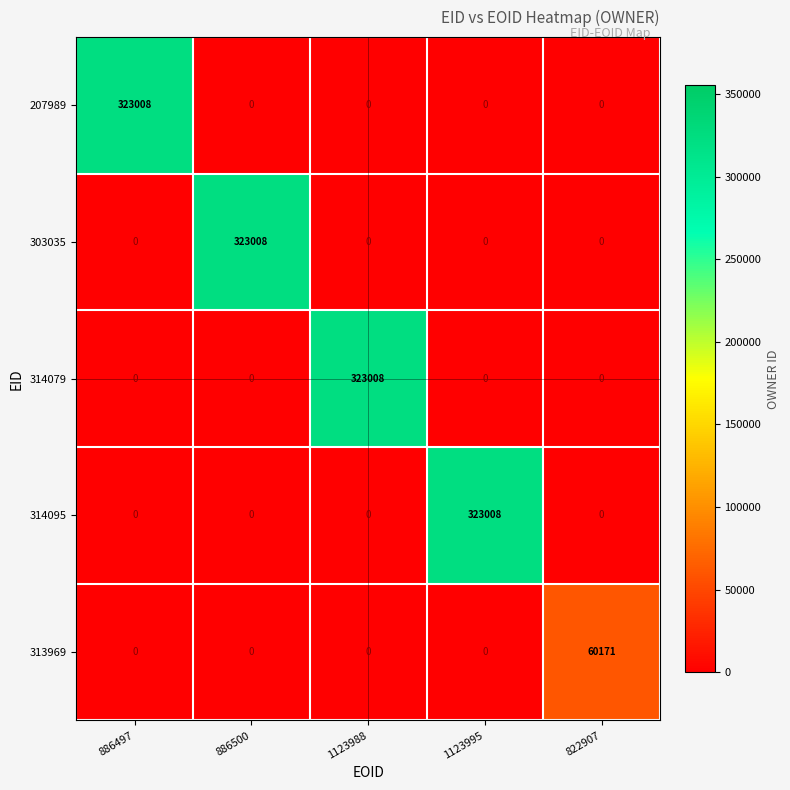

What is the total value across all series at 1123988?

323008